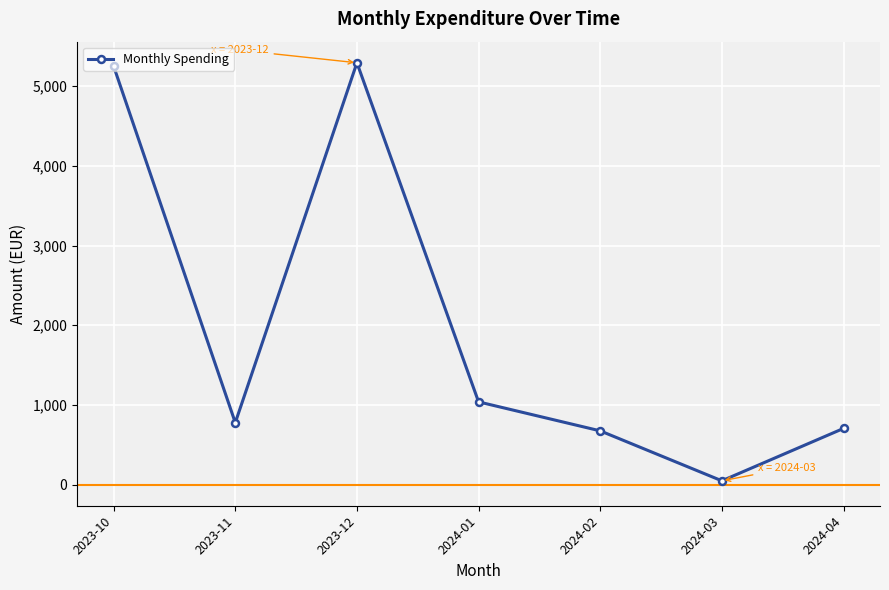

Which has a higher value, 2024-02 or 2024-01?

2024-01